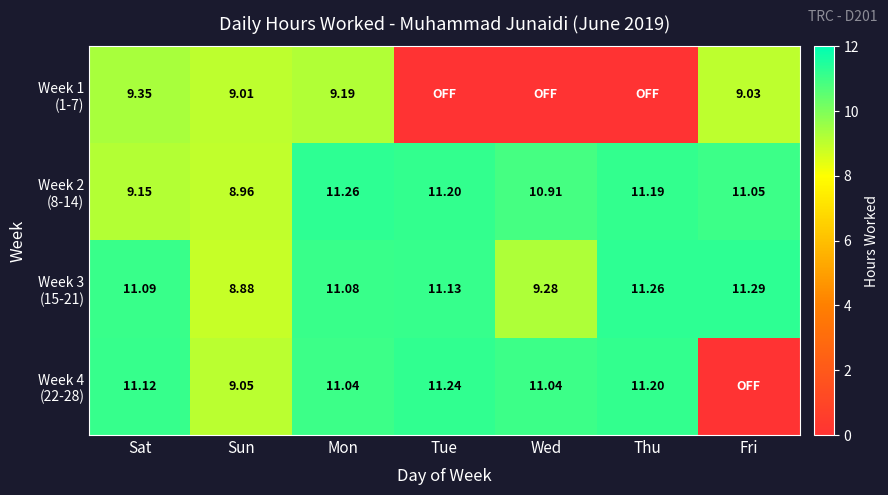

At which label does Week 3 (15-21) first exceed 11?

Sat